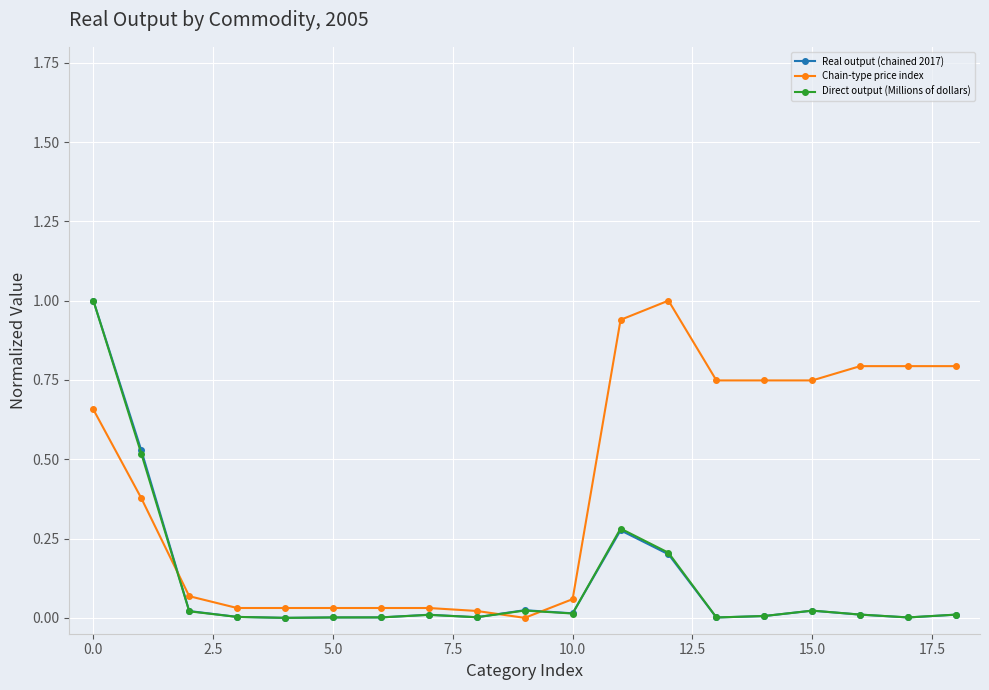

After their last crossing, which series has the higher values: Direct output (Millions of dollars) or Chain-type price index?

Chain-type price index